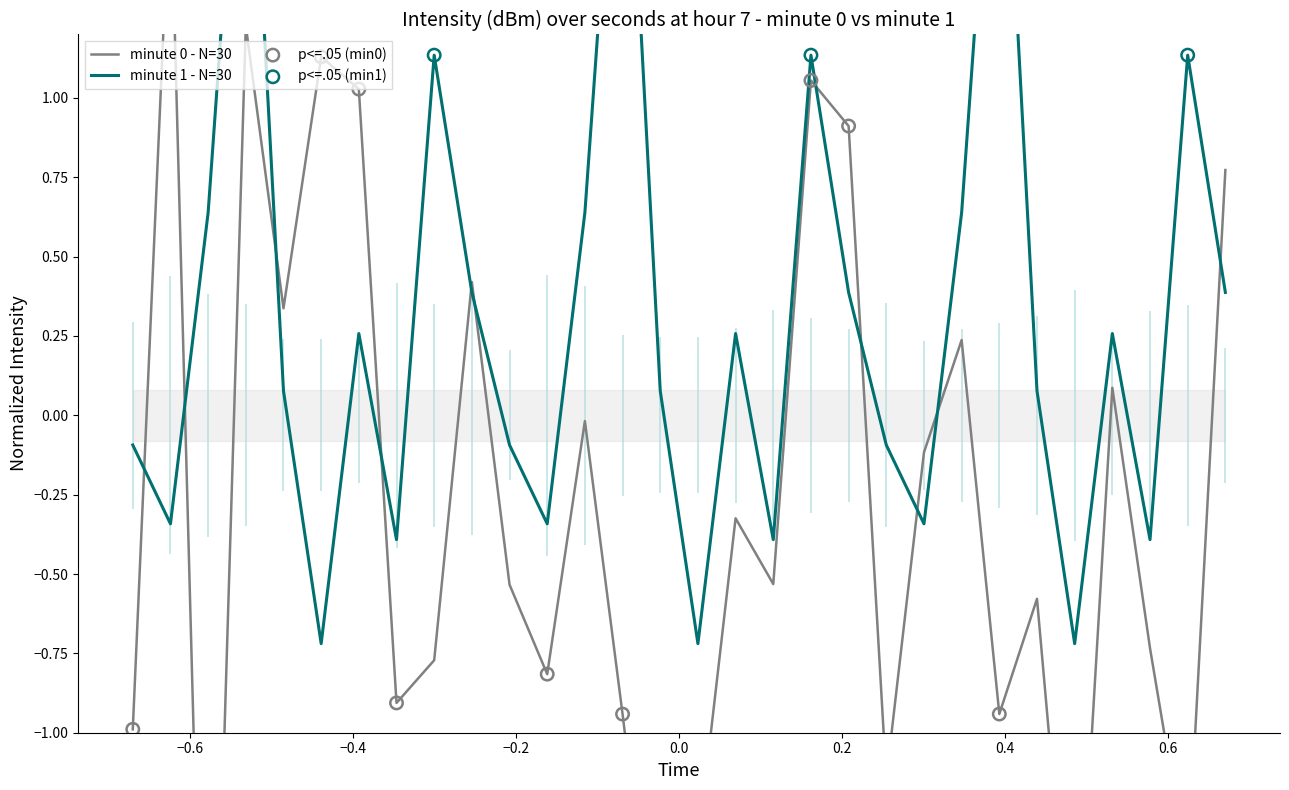

What is the total value across all series at 24?

0.6